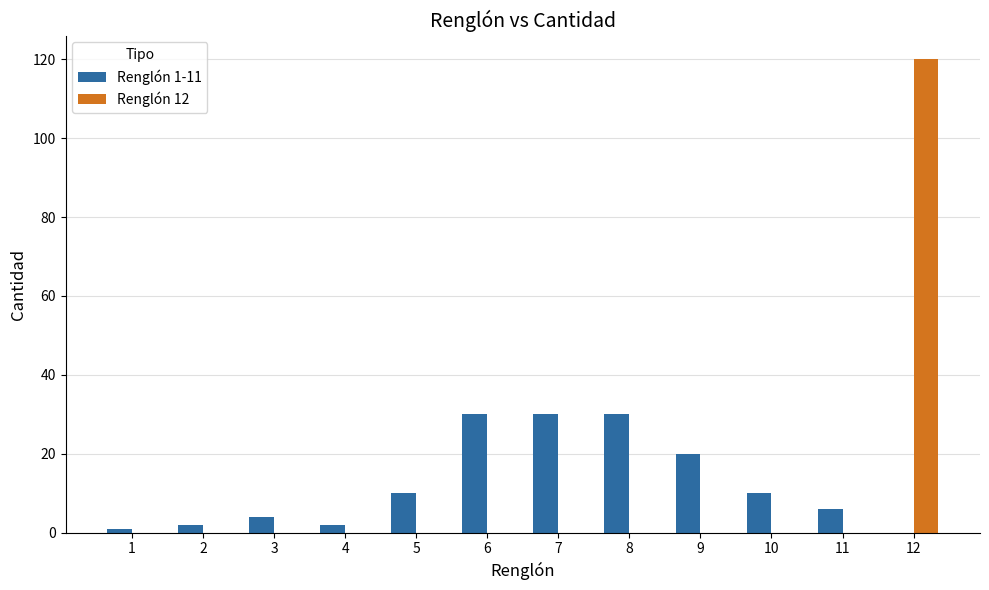

The Renglón 12 series shows -83 at 6. True or false?

False